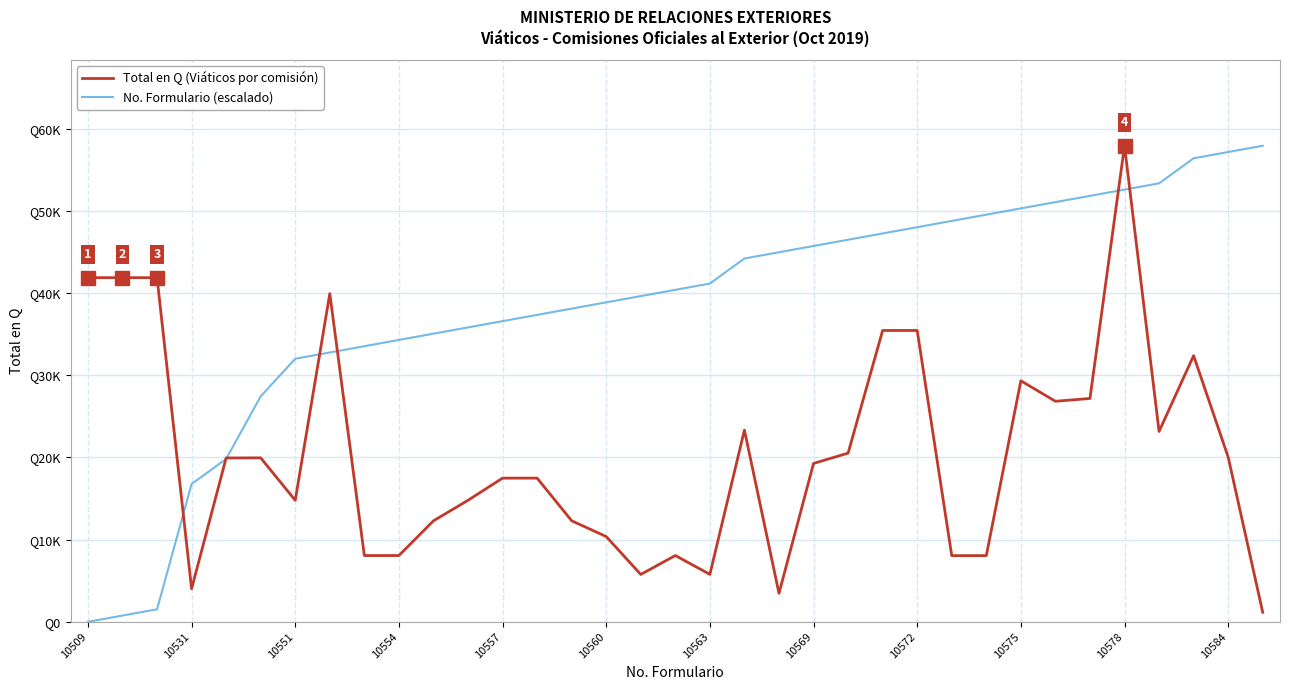

Does the chart have visible grid lines?

Yes